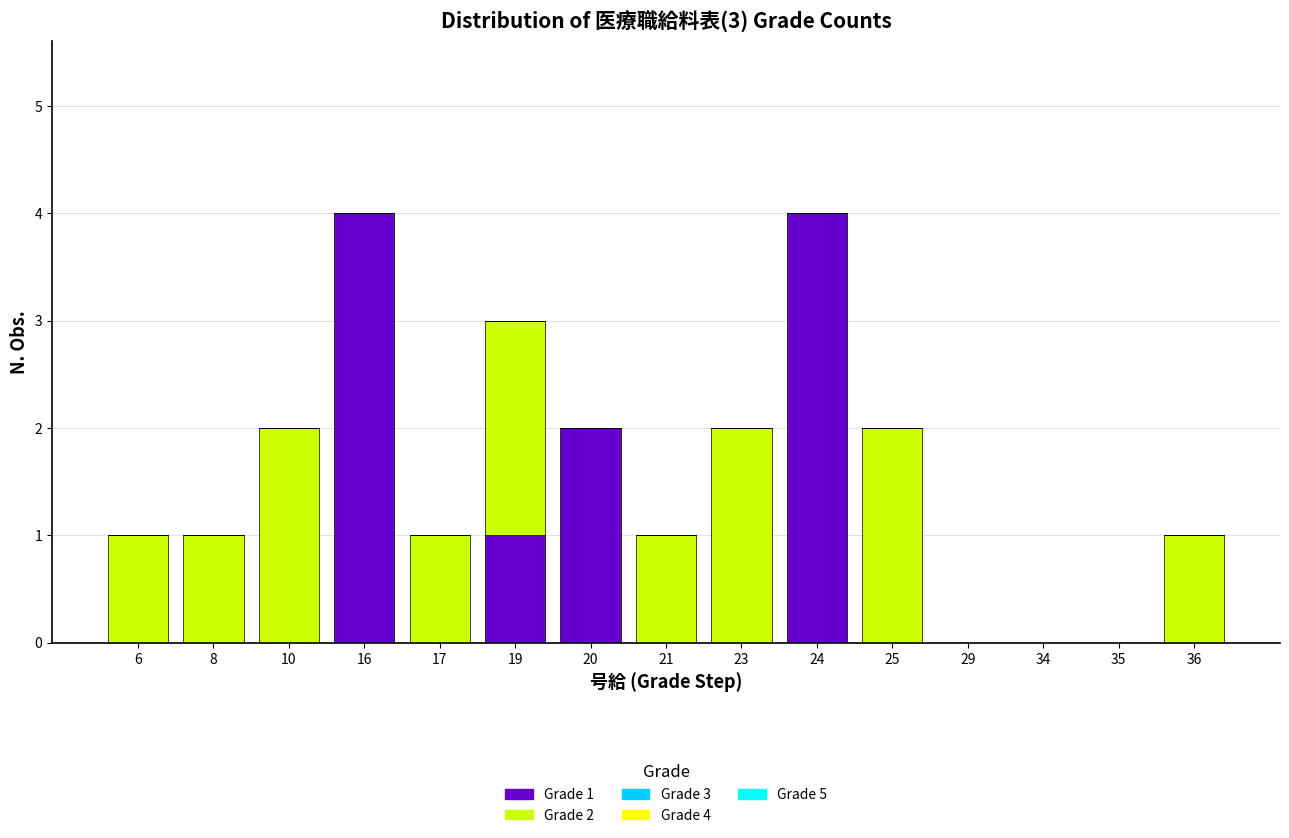

Reading right to left, list the values for the Grade 1 series.

36=0	35=0	34=0	29=0	25=0	24=4	23=0	21=0	20=2	19=1	17=0	16=4	10=0	8=0	6=0